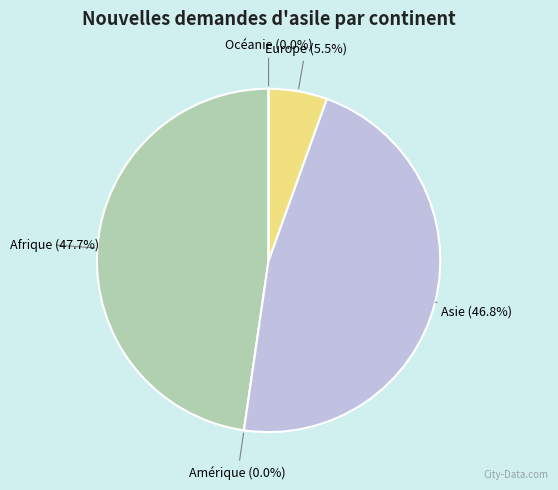

Which slice is the largest?

Afrique